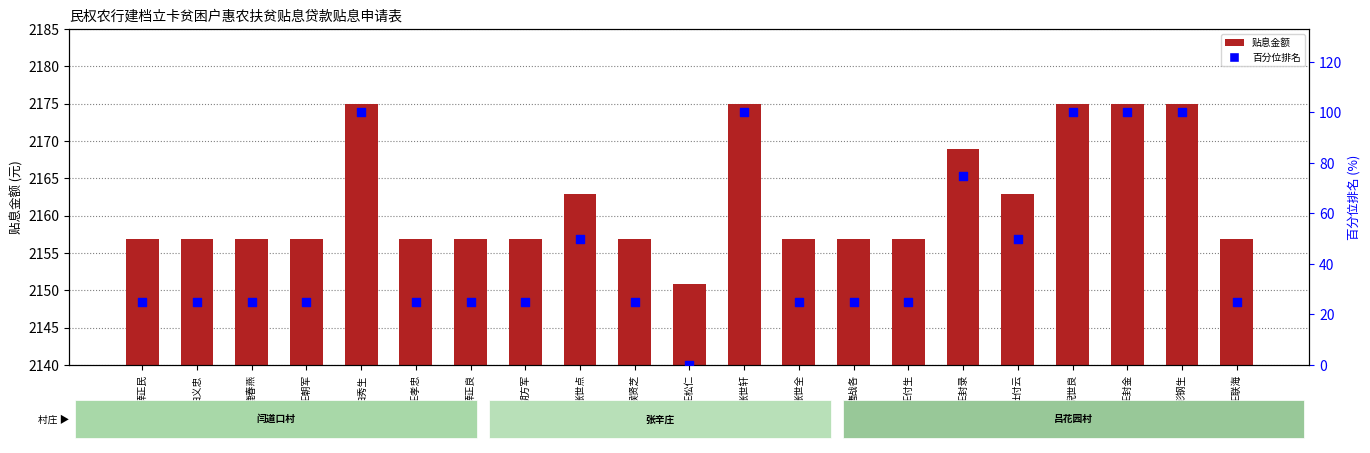

Which series has the largest Y range (max minus min)?

百分位排名